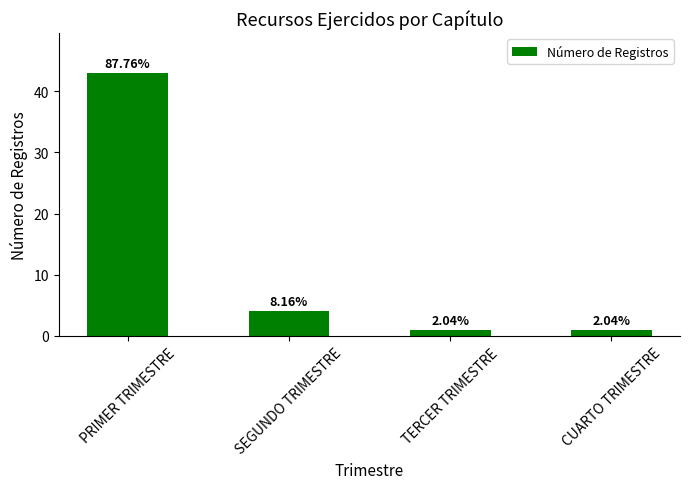

Are the bars horizontal?

No